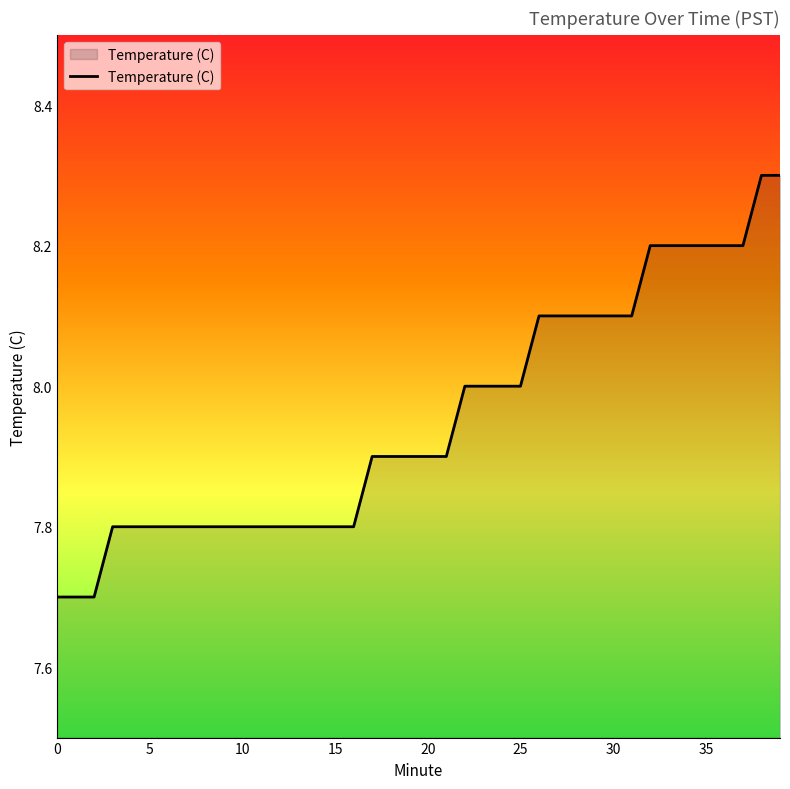

What is the smallest value displayed?

7.7